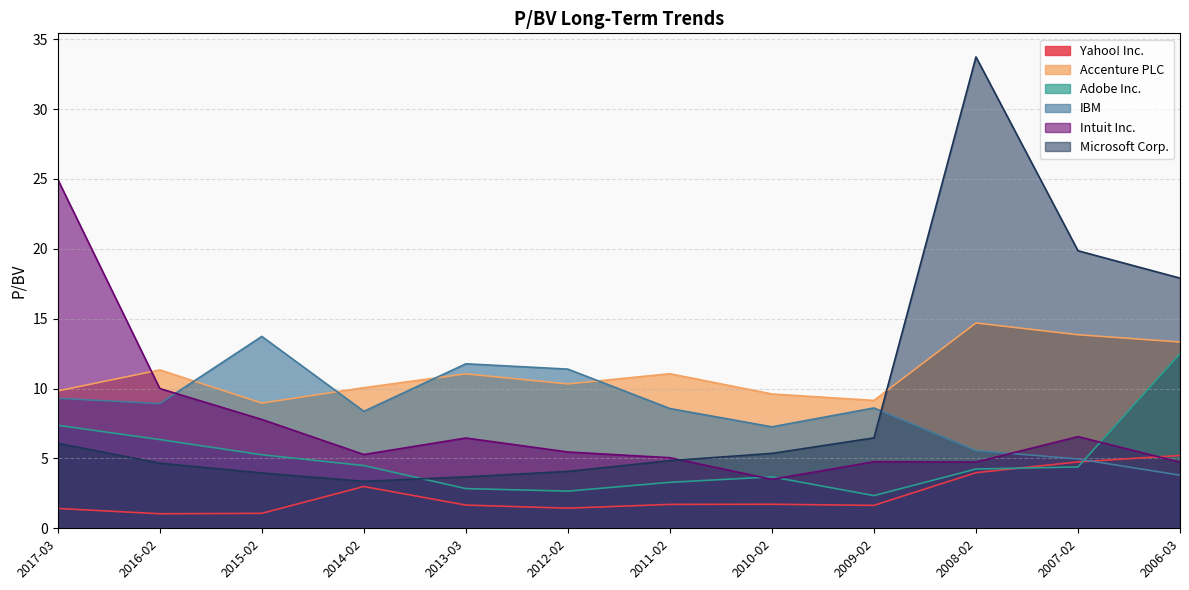

In Microsoft Corp., how many points are lower than both neighbors (excluding endpoints)?

1